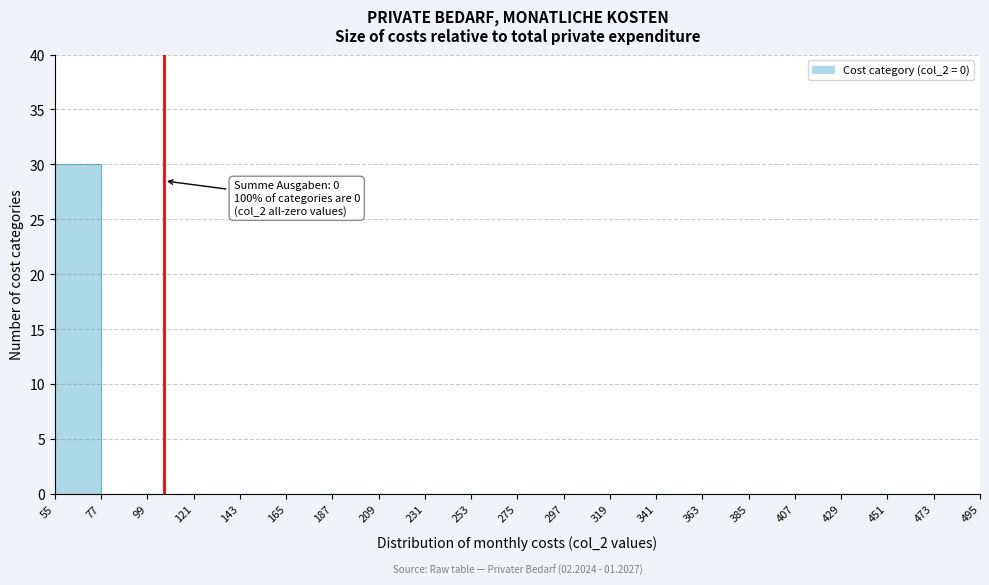

Which range on the x-axis has the tallest bar?

55 to 77